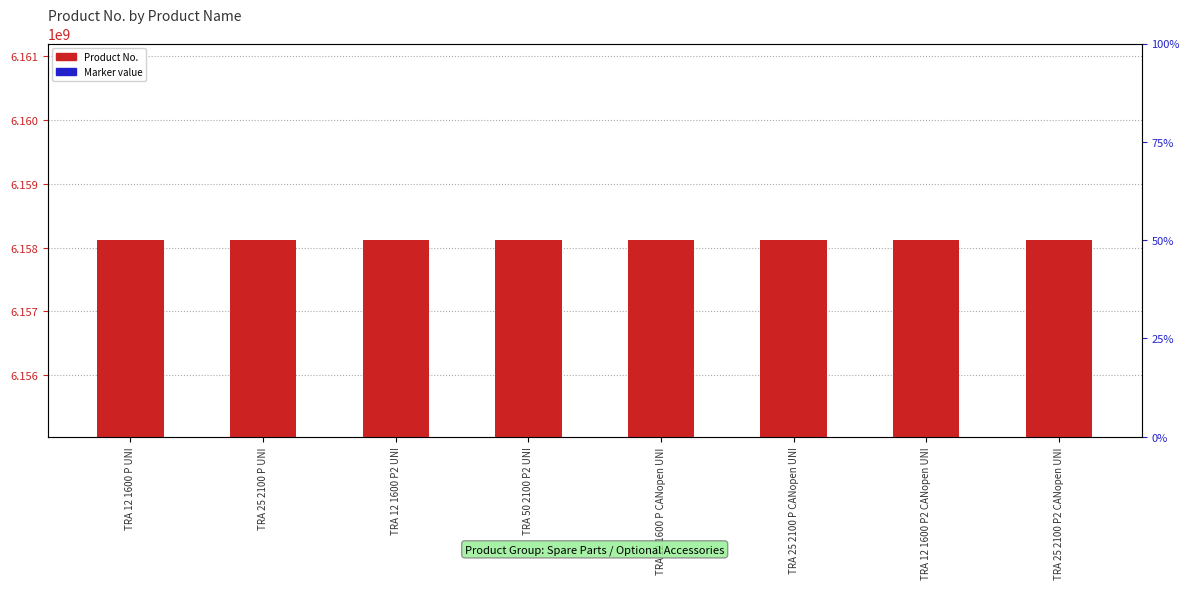

At which category is the sum across all series the highest?

TRA 25 2100 P2 CANopen UNI